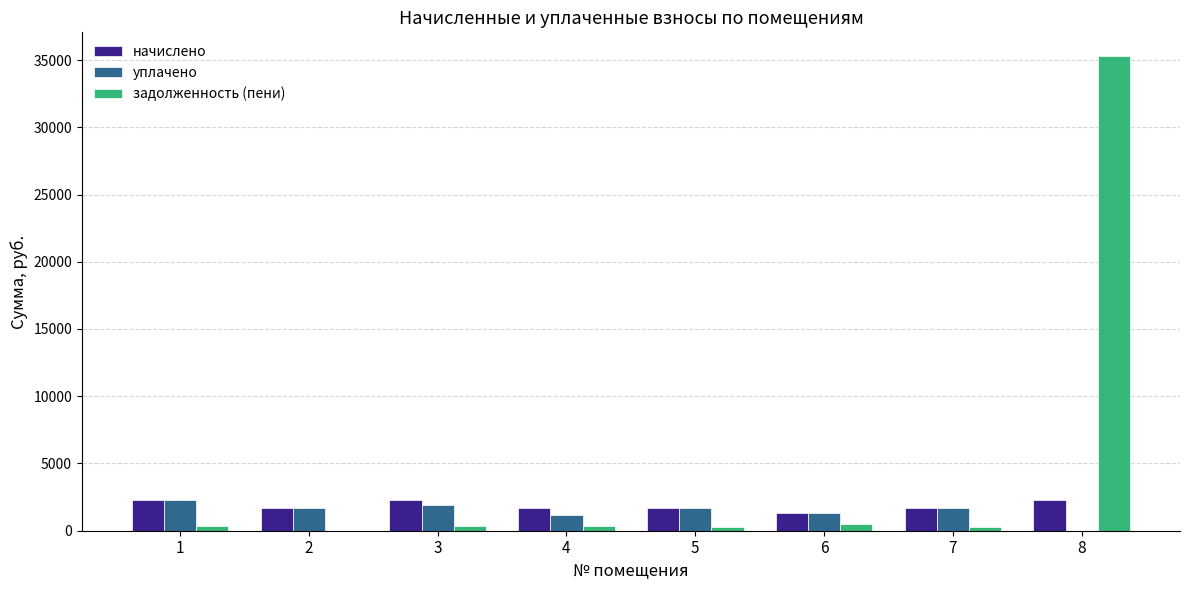

Which series changed the most between 3 and 8?

задолженность (пени)